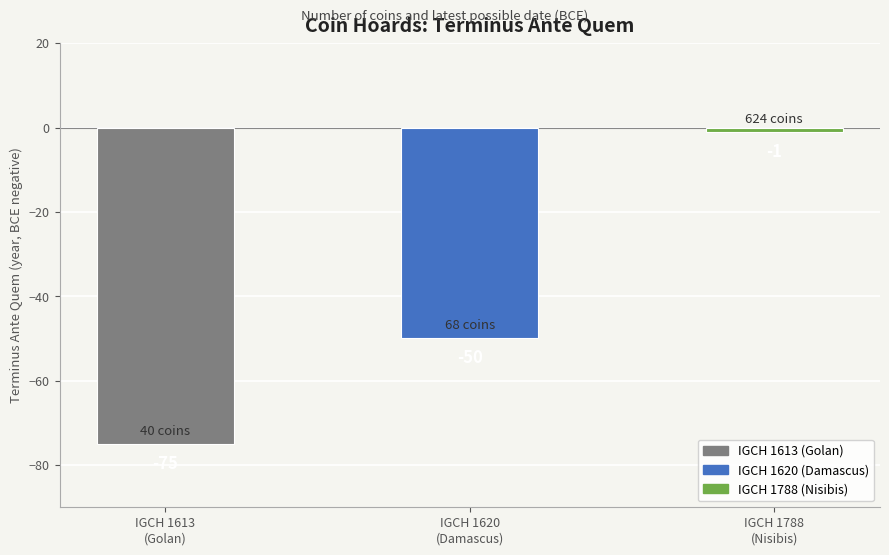

Reading left to right, transcribe all the data shown in this chart.

IGCH 1613
(Golan)=-75	IGCH 1620
(Damascus)=-50	IGCH 1788
(Nisibis)=-1